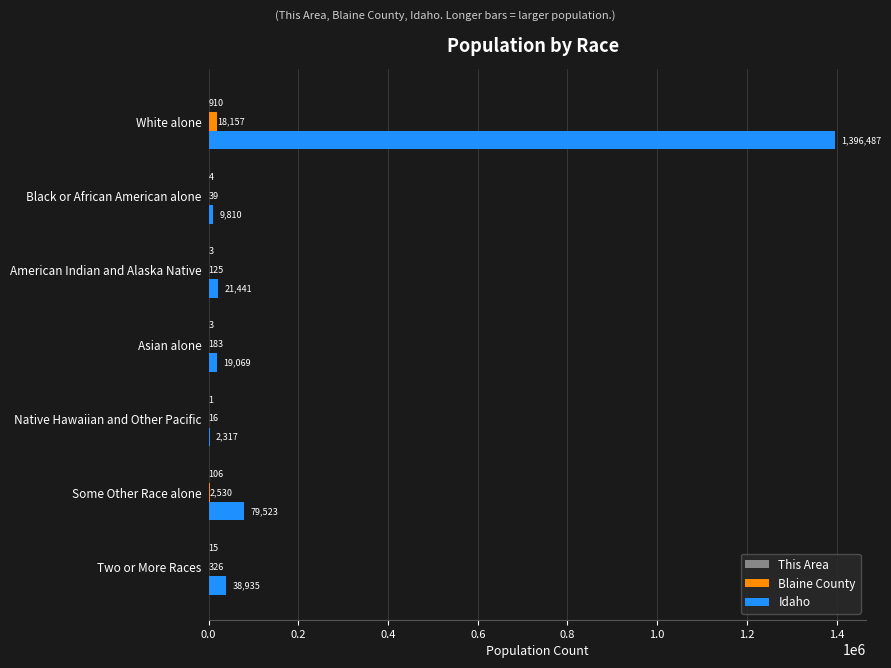

How many data points does each series have?

7